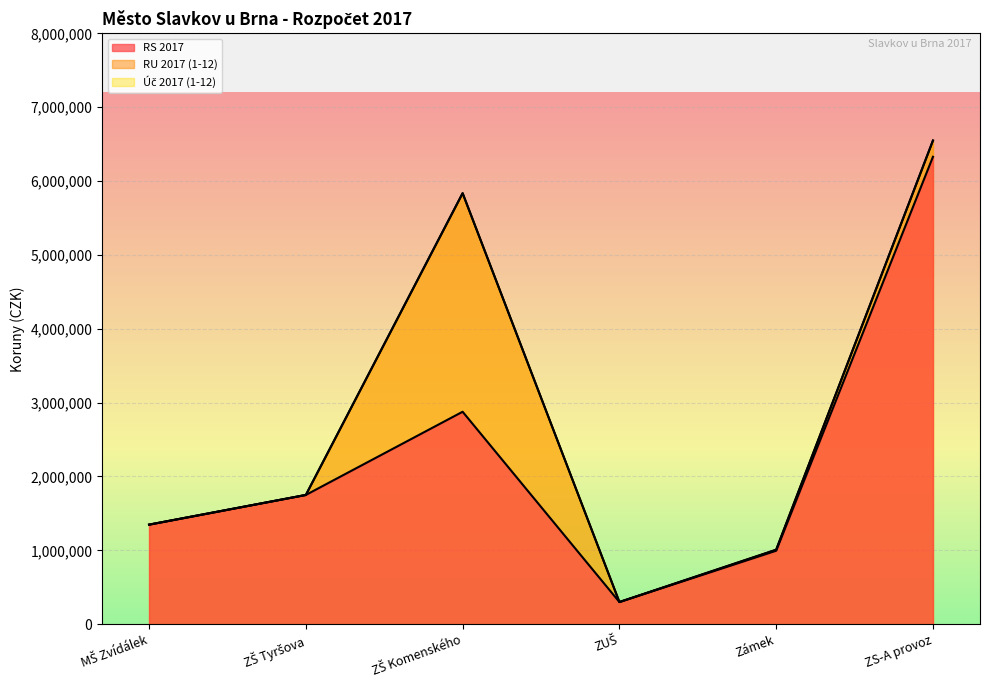

How many lines are shown in the chart?

3